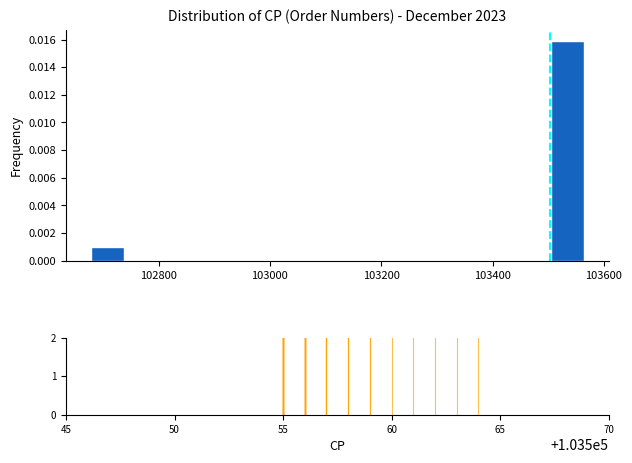

Around what value on the x-axis is the tallest bar? Give the approximate position of its centre, as read against the axis.

103540